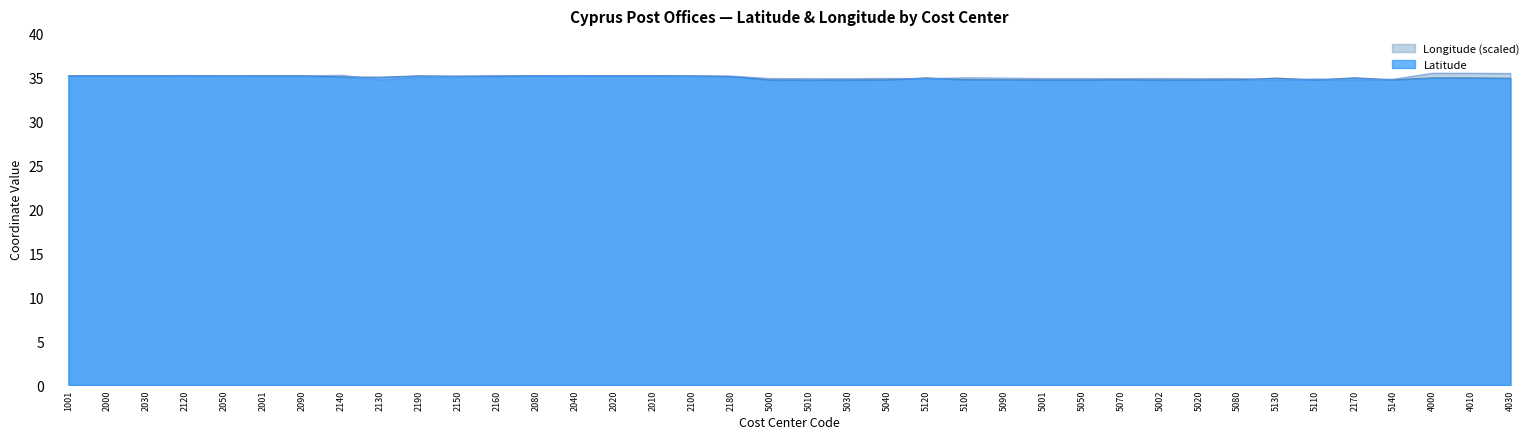

What is the label of the 19th point from the left?

5000